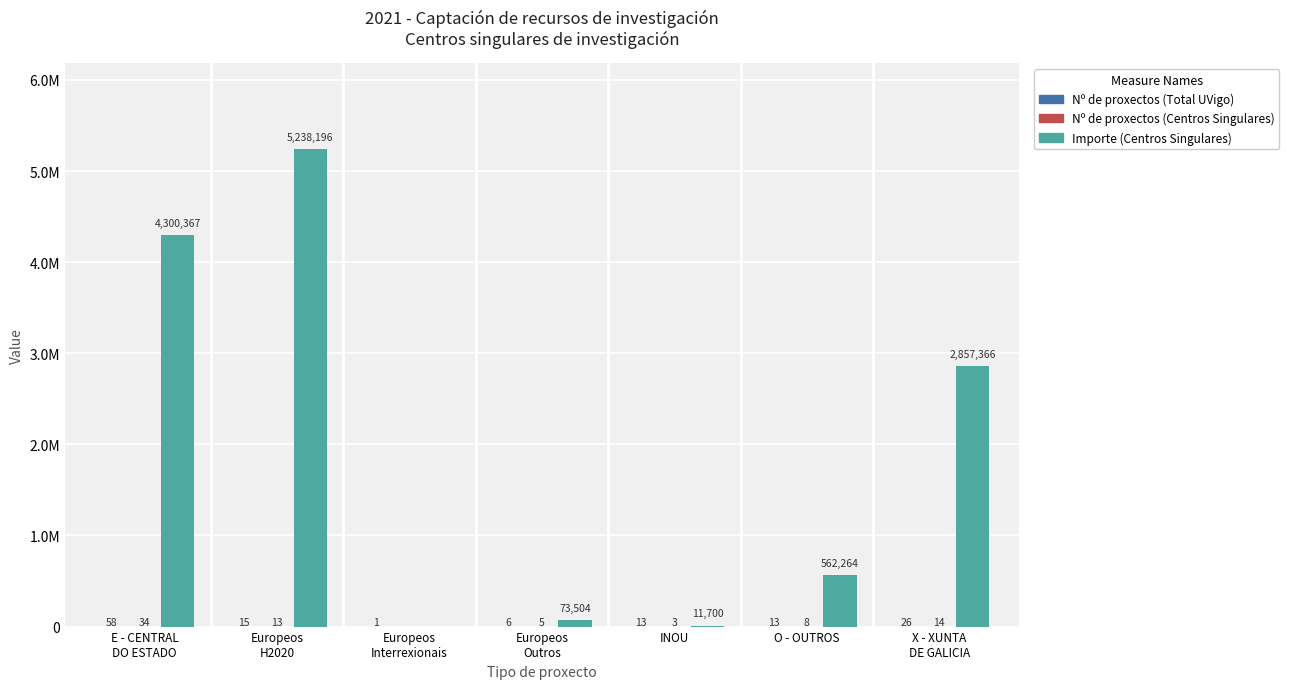

Which series changed the most between E - CENTRAL
DO ESTADO and O - OUTROS?

Importe (Centros Singulares)